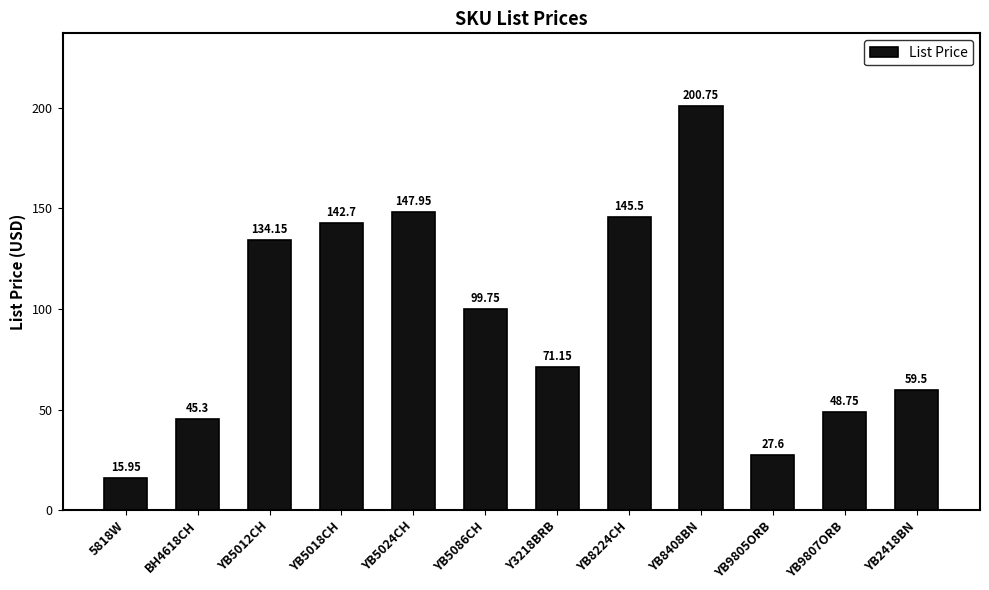

The chart shows a value of 99.8 at YB5086CH. True or false?

True